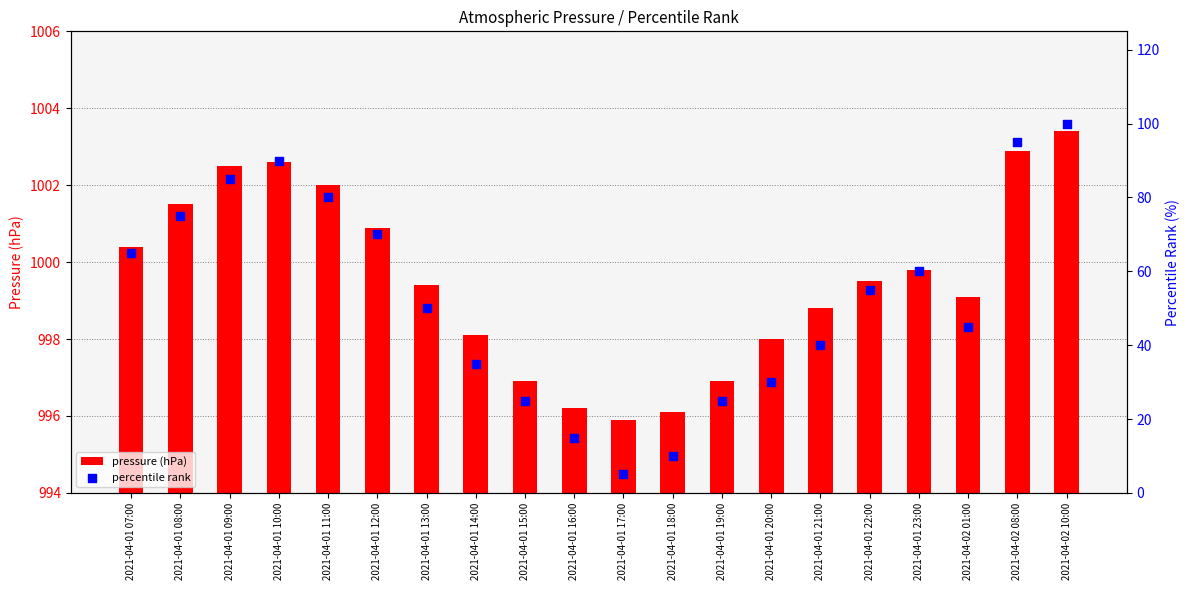

What are all the series names shown in the legend?

pressure (hPa), percentile rank